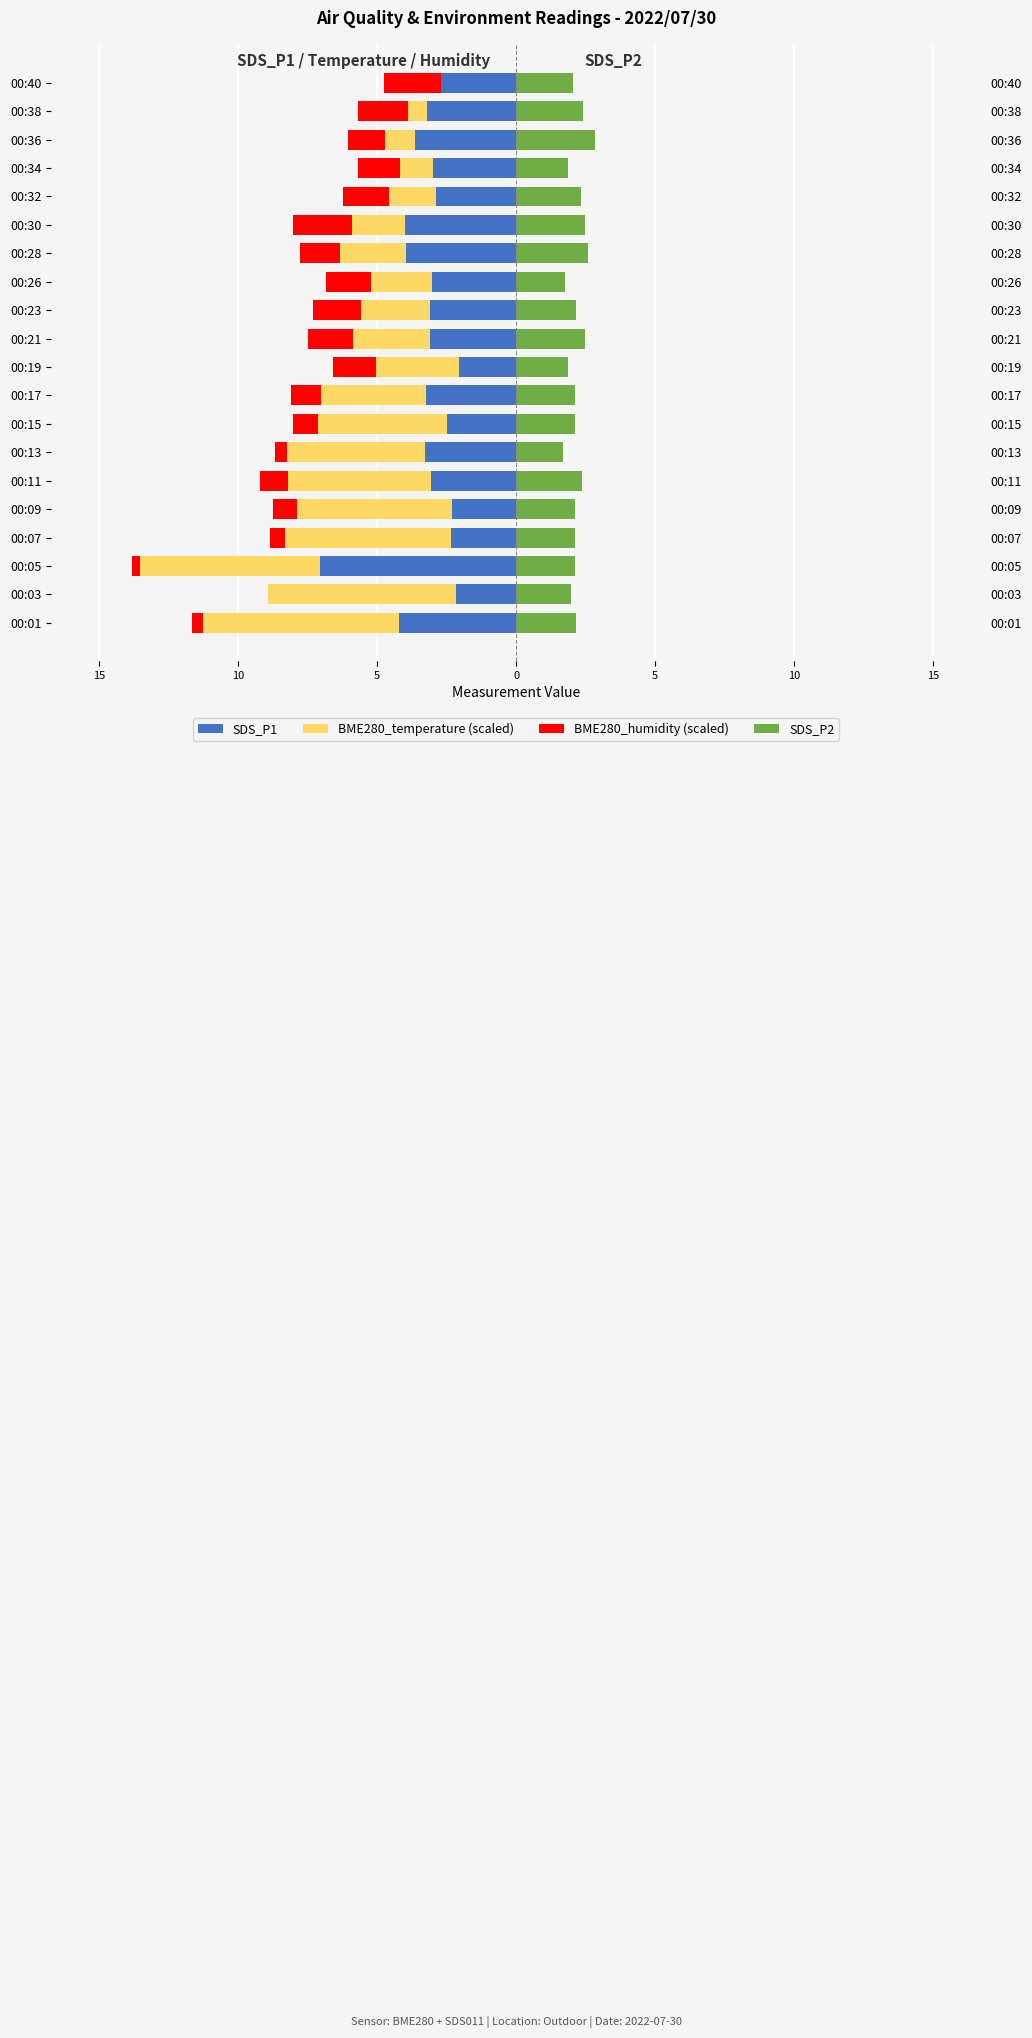

How many bars are there in total?

80